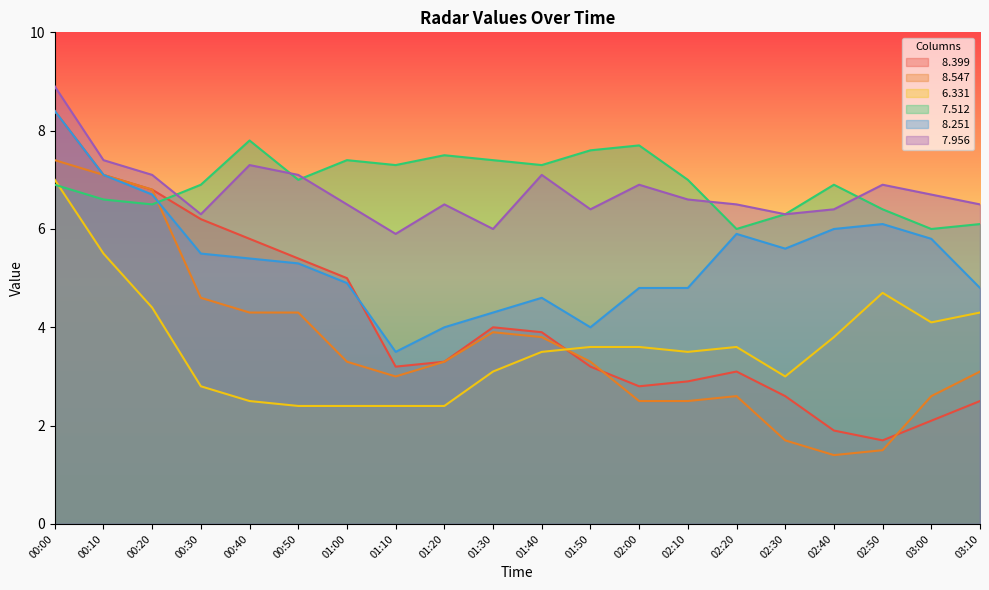

What is the spread (max minus min) of values at 01:00?

5.0